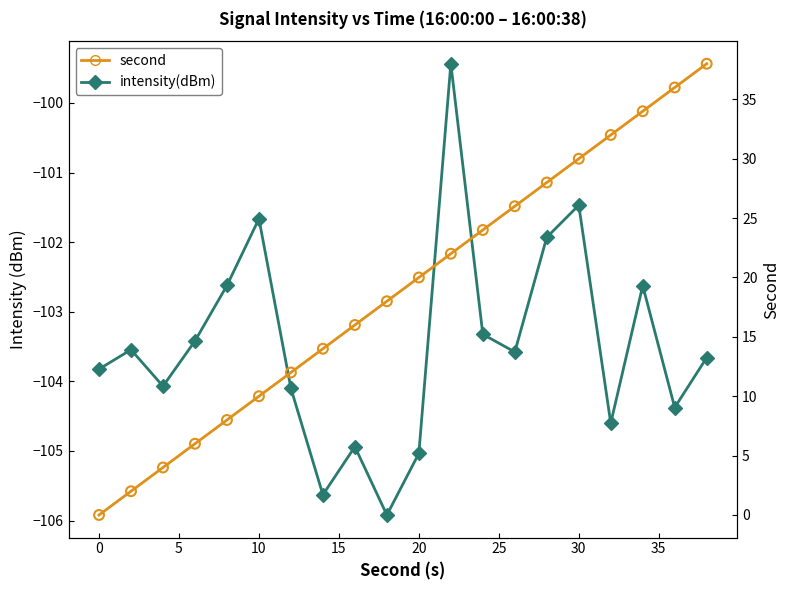

Which series has the largest total across all categories?

second